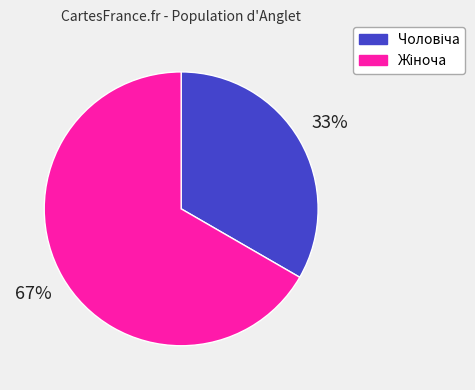

To the nearest percent, what is the average slice percentage?

50%